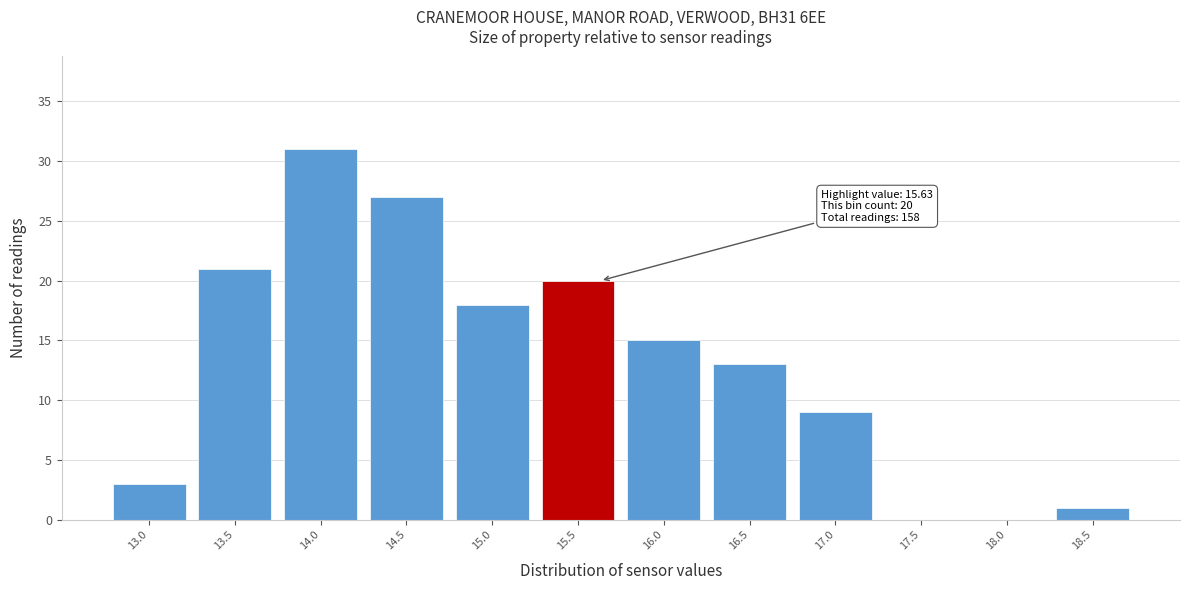

Reading left to right, transcribe all the data shown in this chart.

13.0=3	13.5=21	14.0=31	14.5=27	15.0=18	15.5=20	16.0=15	16.5=13	17.0=9	17.5=0	18.0=0	18.5=1